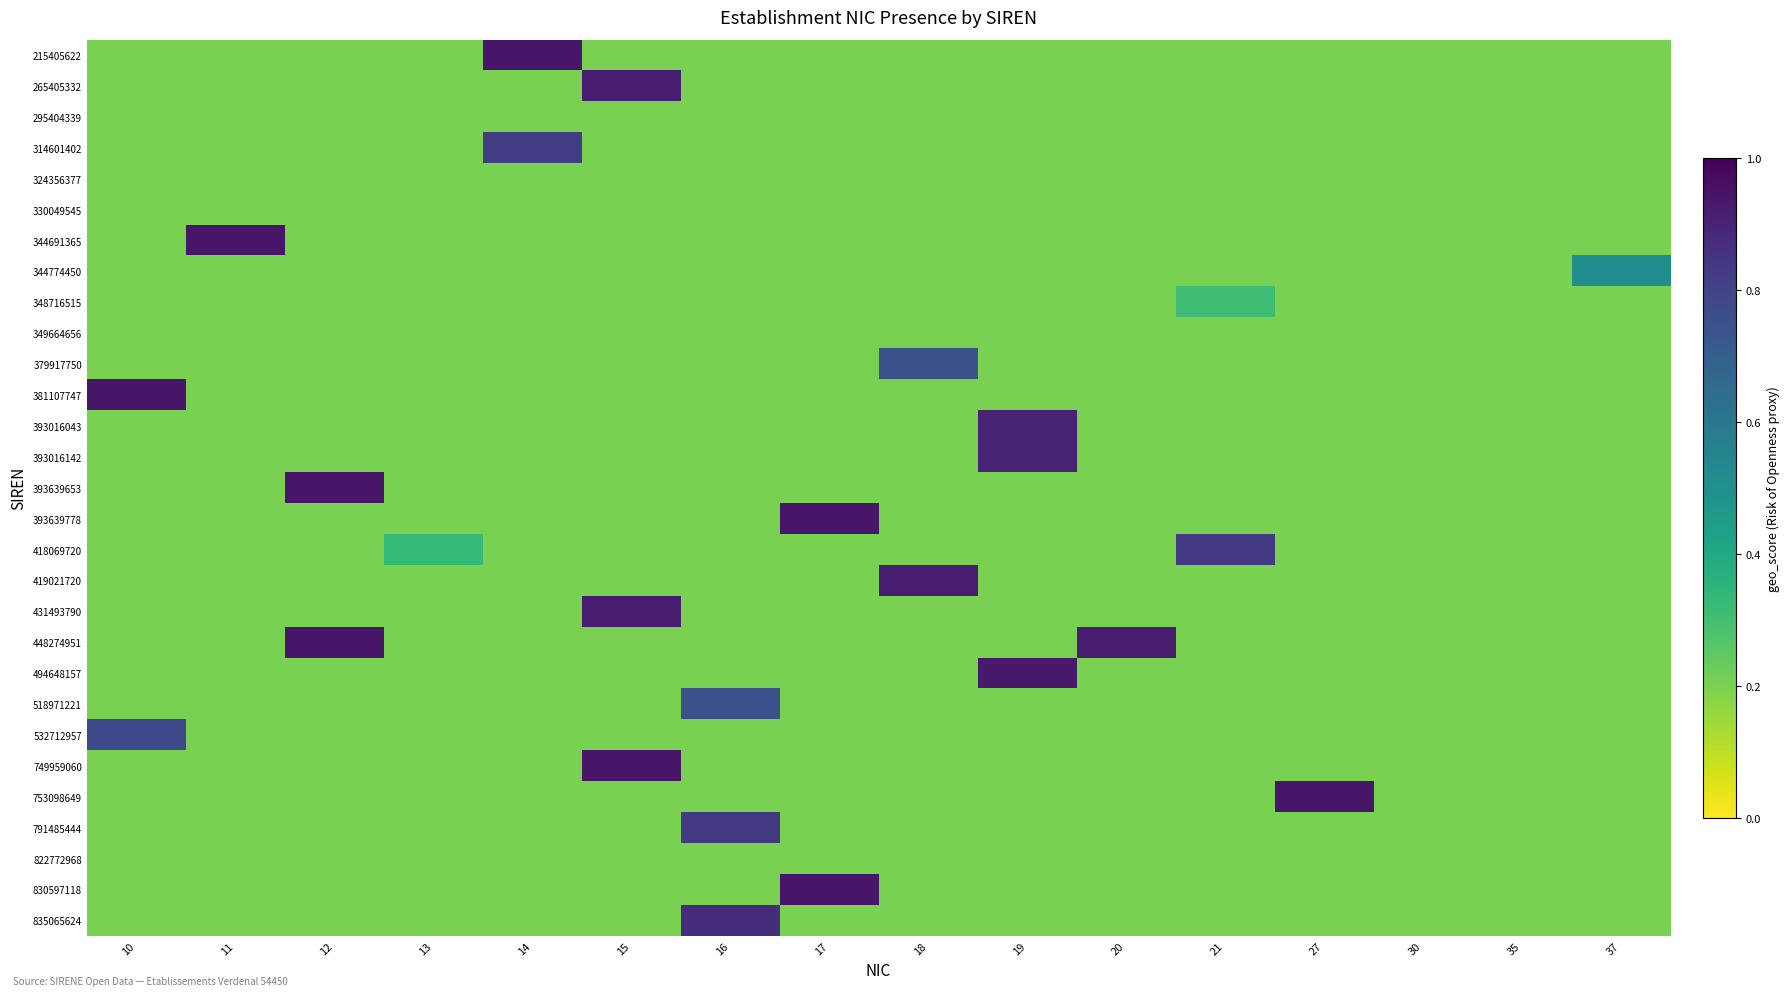

Which label corresponds to the smallest value in the chart?

10